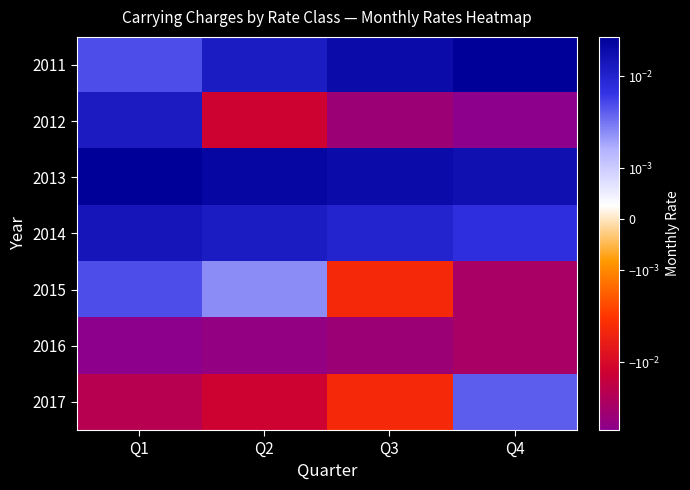

Reading left to right, extract all data points from this chart.

2011: Q1=0.0	Q2=0.0	Q3=0.0	Q4=0.0
2012: Q1=0.0	Q2=-0.0	Q3=-0.0	Q4=-0.1
2013: Q1=0.0	Q2=0.0	Q3=0.0	Q4=0.0
2014: Q1=0.0	Q2=0.0	Q3=0.0	Q4=0.0
2015: Q1=0.0	Q2=0.0	Q3=-0.0	Q4=-0.0
2016: Q1=-0.1	Q2=-0.0	Q3=-0.0	Q4=-0.0
2017: Q1=-0.0	Q2=-0.0	Q3=-0.0	Q4=0.0